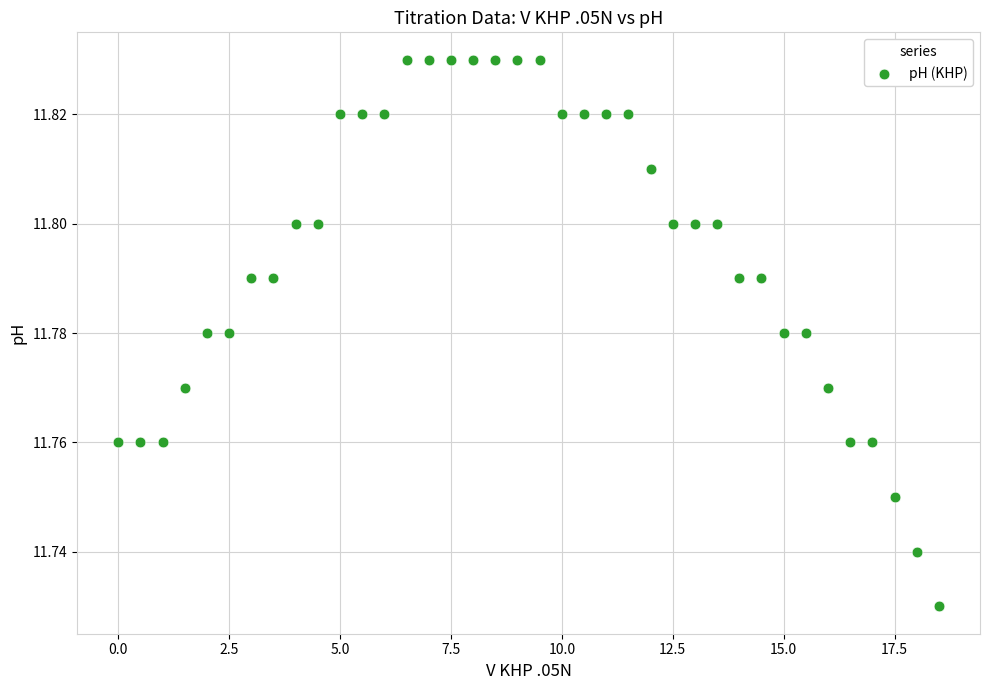

What is the range of X values (max minus min)?

18.5